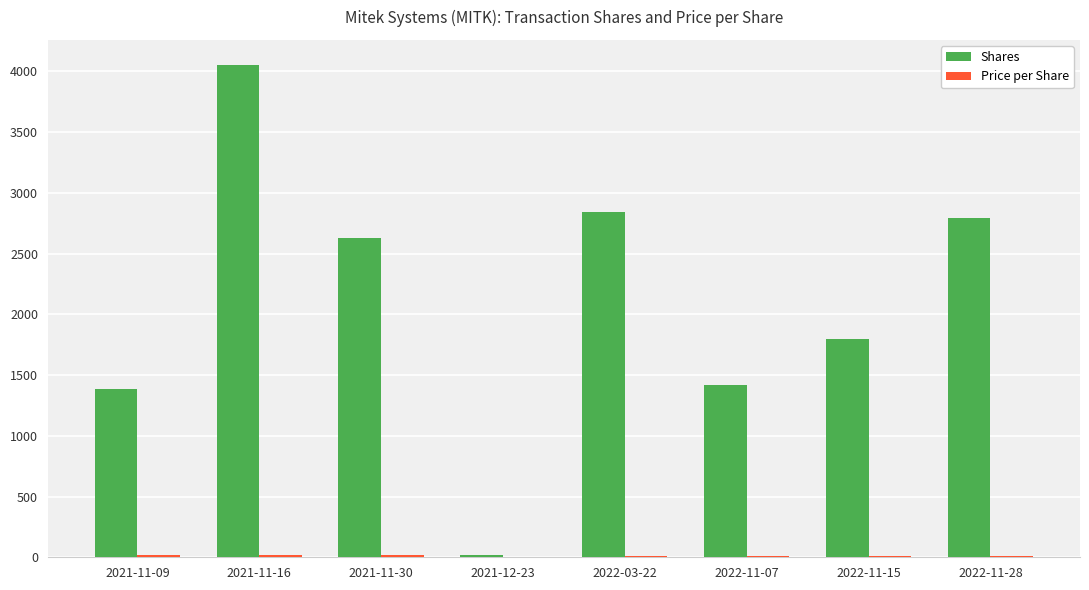

Where is Shares nearest to the value 2038?

2022-11-15